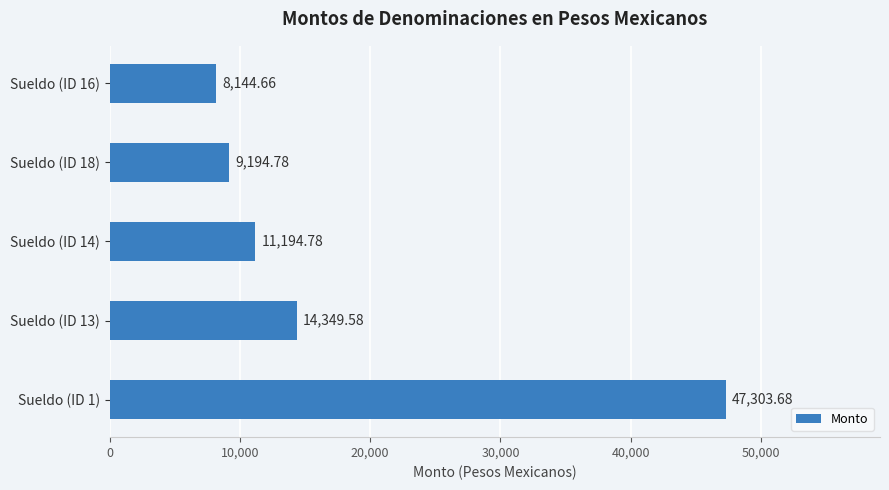

What is the difference between the maximum and minimum values?

39159.0